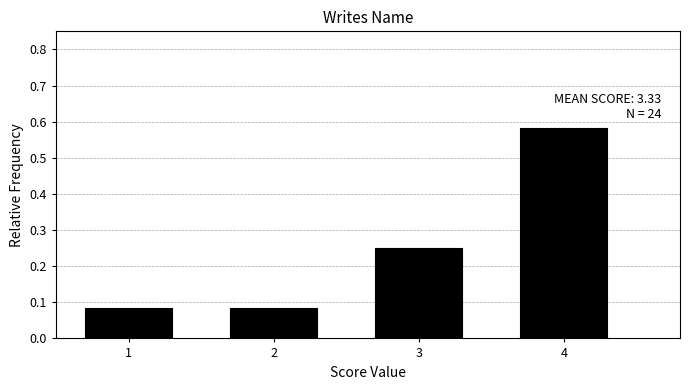

Over which range of the x-axis is the bar tallest?

3.5 to 4.5